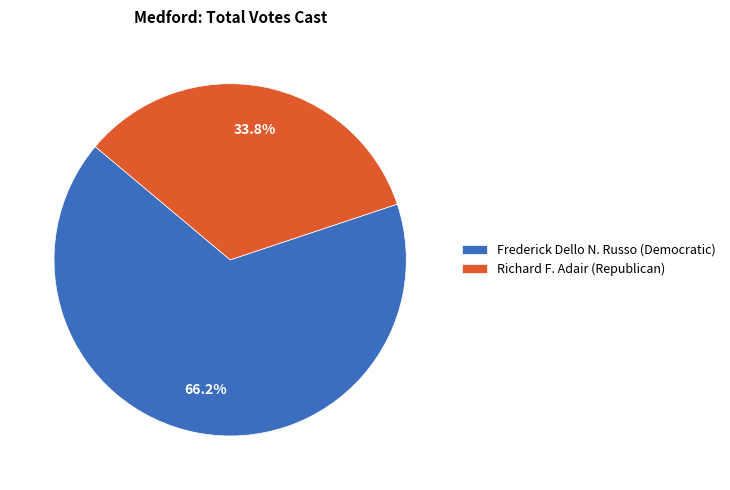

What percentage do Richard F. Adair (Republican) and Frederick Dello N. Russo (Democratic) together represent?

100.0%